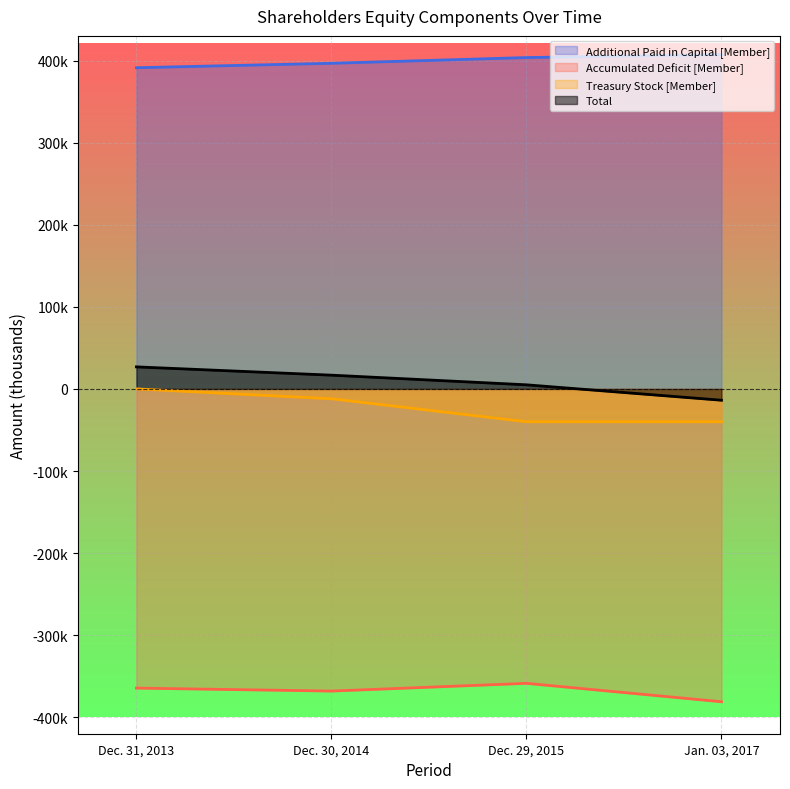

What is the difference between the maximum and minimum values in the Total series?

40619